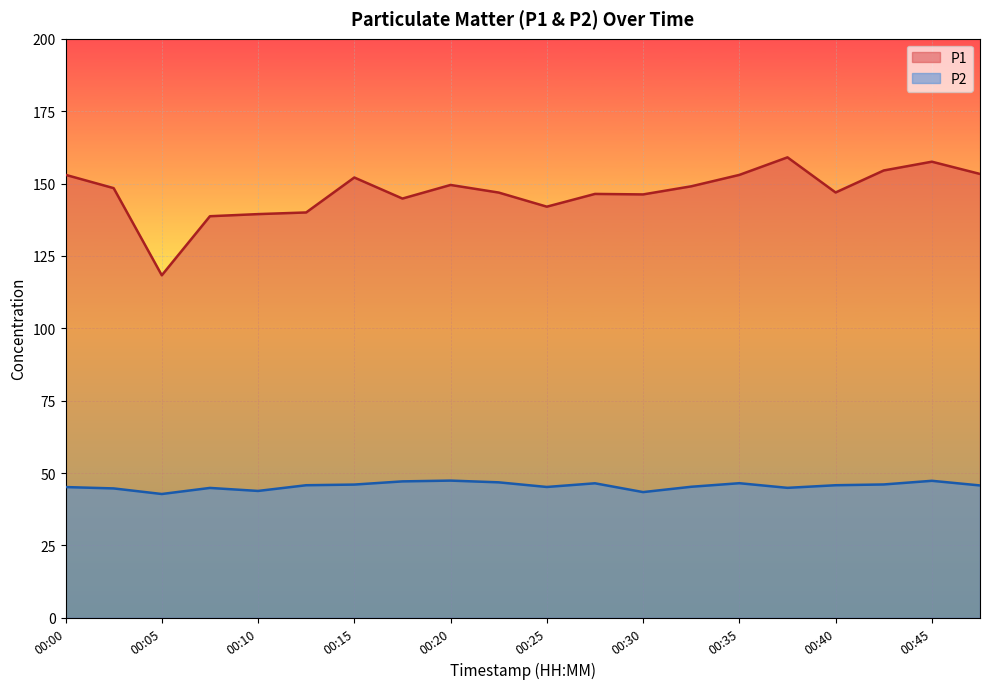

What are all the series names shown in the legend?

P1, P2